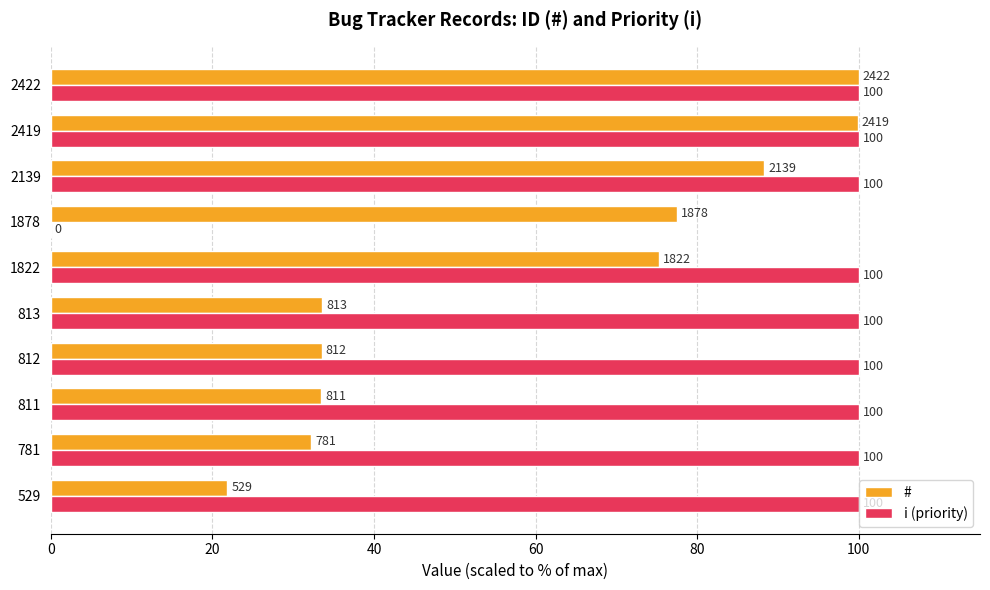

Which series has the largest range (max minus min)?

i (priority)